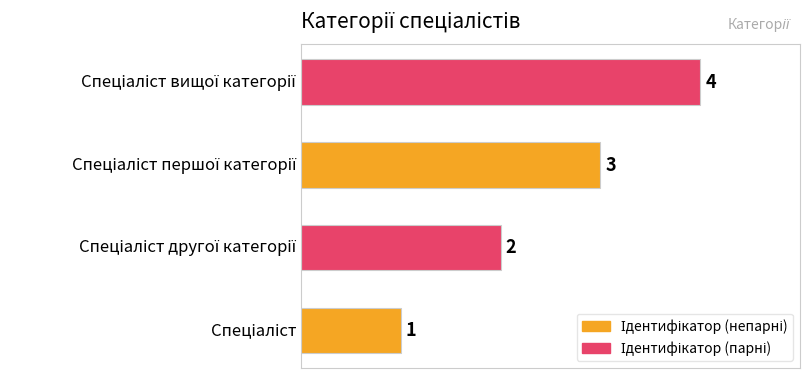

What is the difference between the maximum and minimum values?

3